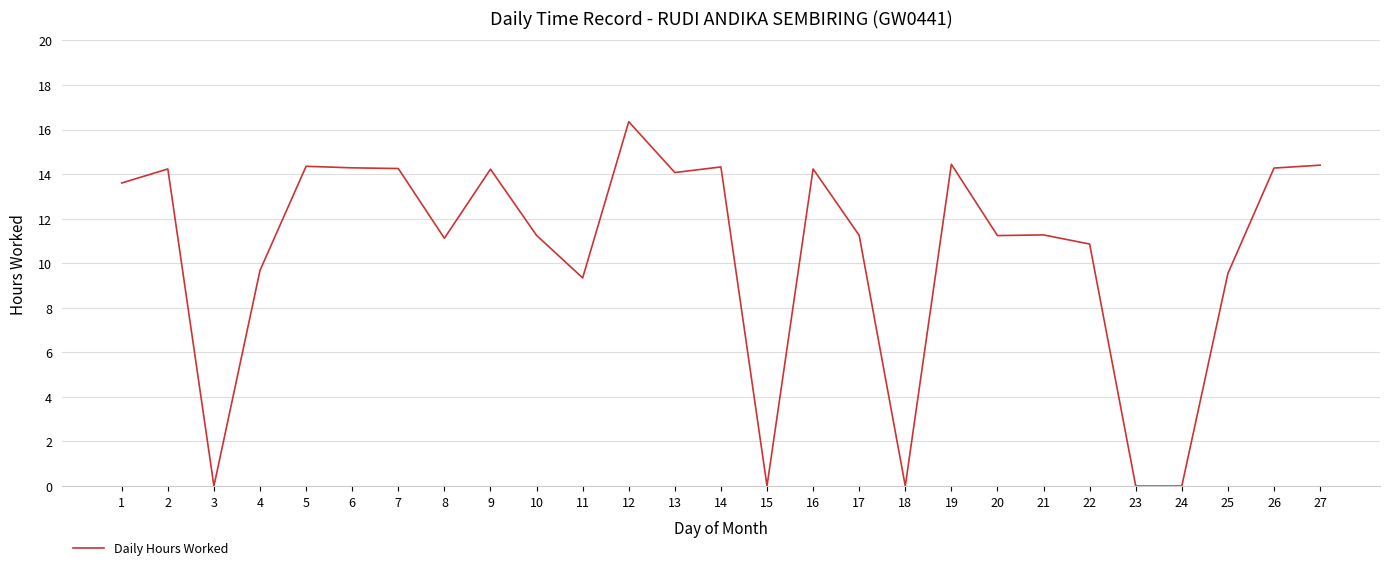

What is the change in value from 4 to 15?

-9.7